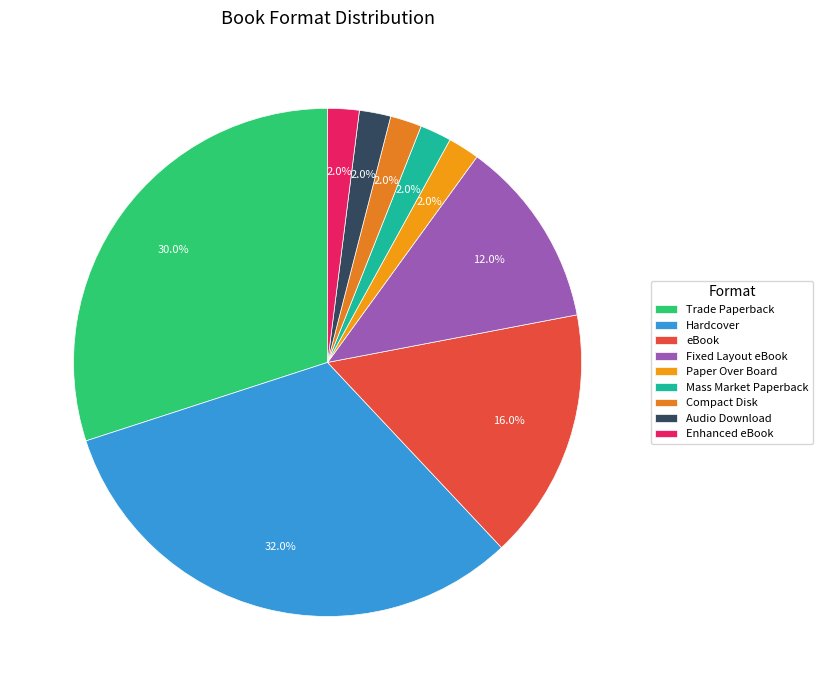

Count the number of slices in the pie.

9